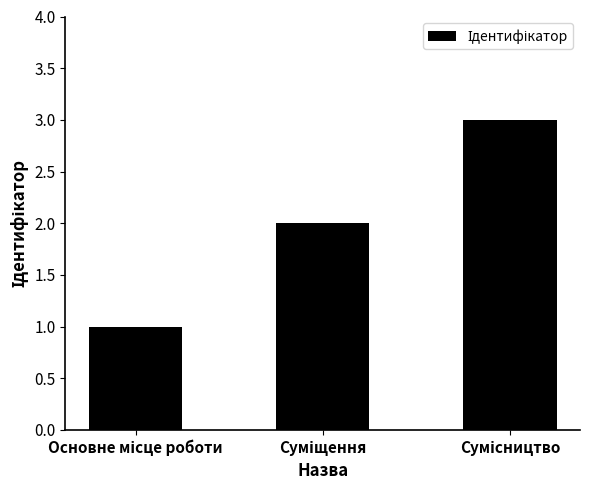

How many categories are shown in the chart?

3